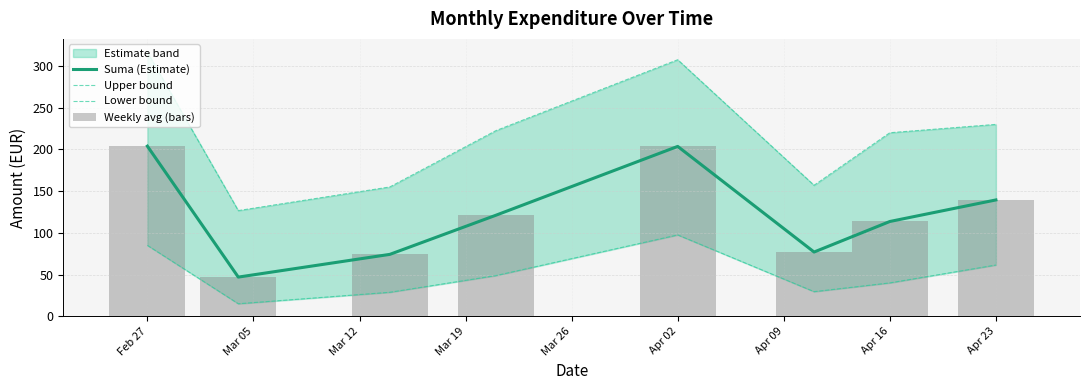

Reading left to right, transcribe all the data shown in this chart.

Suma (Estimate): 203.9	46.9	74.2	121.1	203.6	77.0	113.6	139.4
Upper bound: 316.7	126.7	155.0	222.5	307.5	157.0	220.0	230.0
Lower bound: 85.0	15.0	28.8	48.8	97.5	29.5	40.0	61.4
Weekly avg (bars): 203.9	46.9	74.2	121.1	203.6	77.0	113.6	139.4